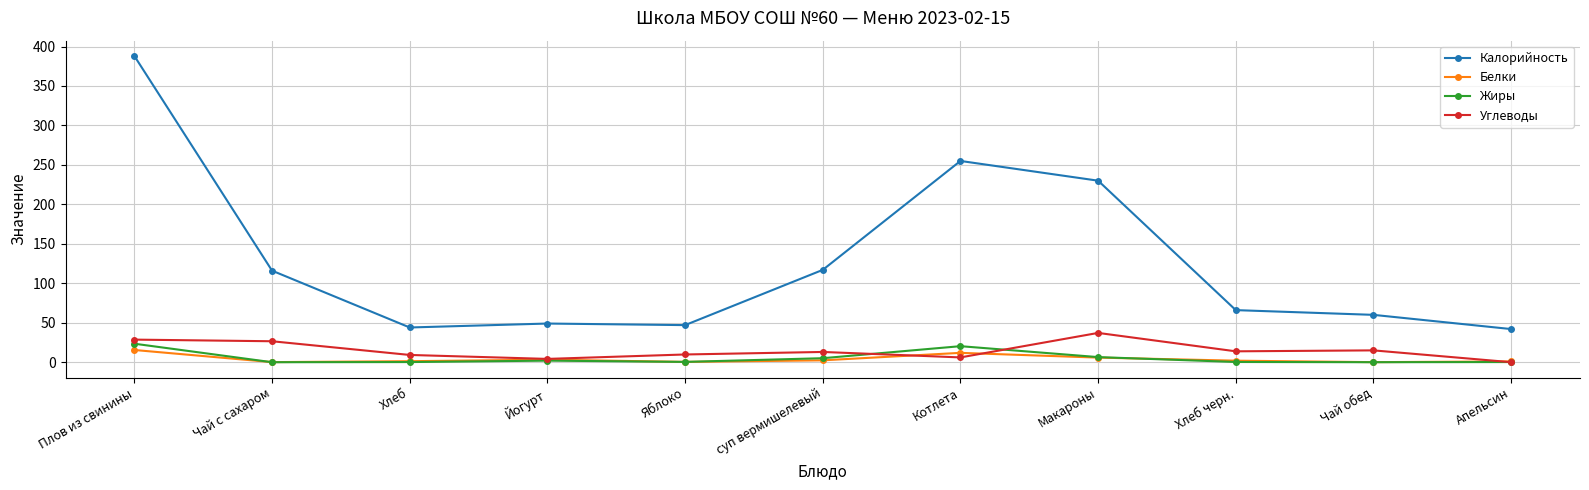

Count the number of categories in the chart.

11